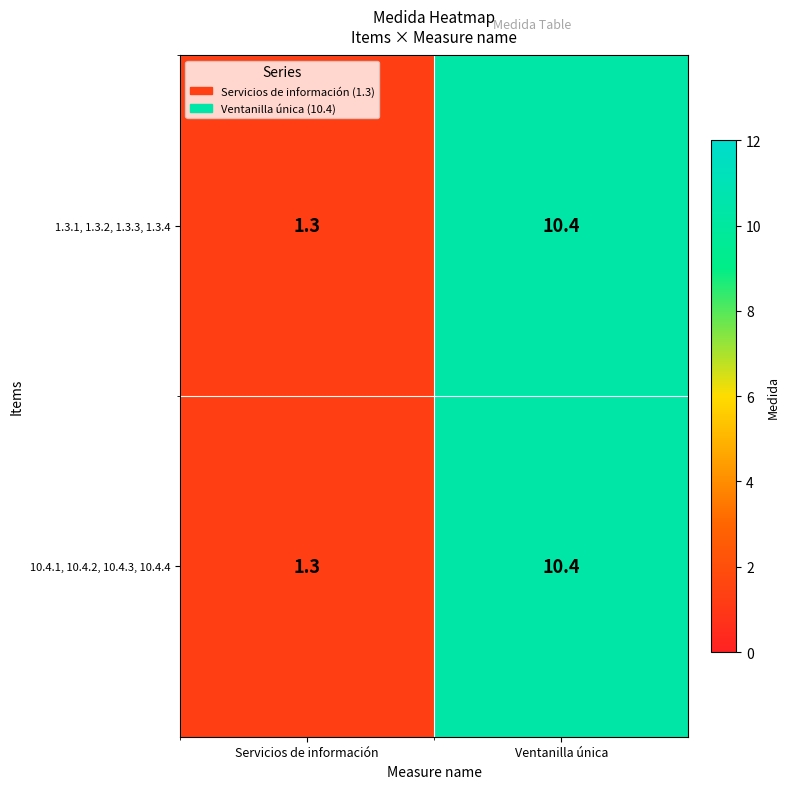

Which label corresponds to the smallest value in the chart?

Servicios de información